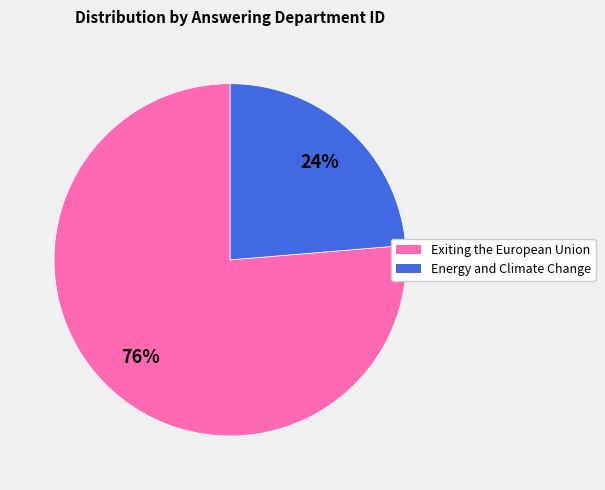

How many slices are in this pie chart?

2